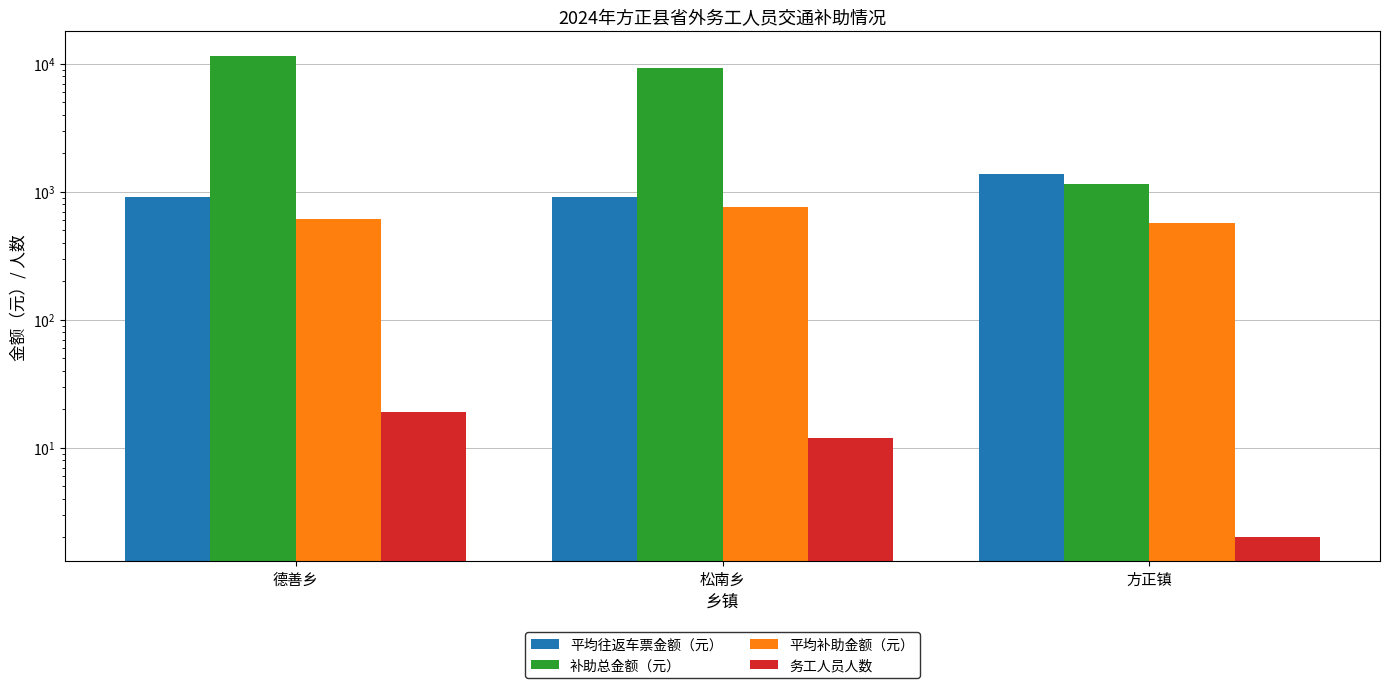

What is the difference between the 务工人员人数 values at 松南乡 and 德善乡?

7.0